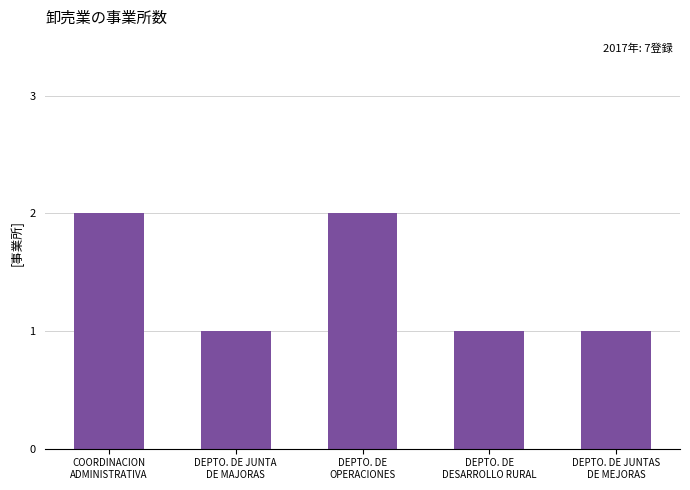

What is the value of the 3rd bar from the left?

2